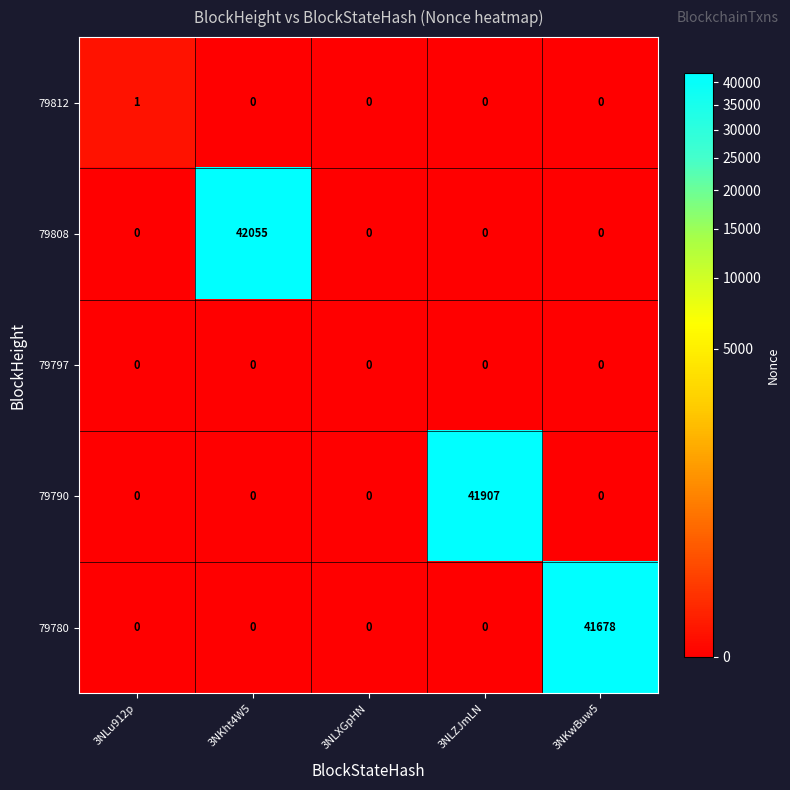

Reading left to right, transcribe all the data shown in this chart.

79812: 1	0	0	0	0
79808: 0	42055	0	0	0
79797: 0	0	0	0	0
79790: 0	0	0	41907	0
79780: 0	0	0	0	41678